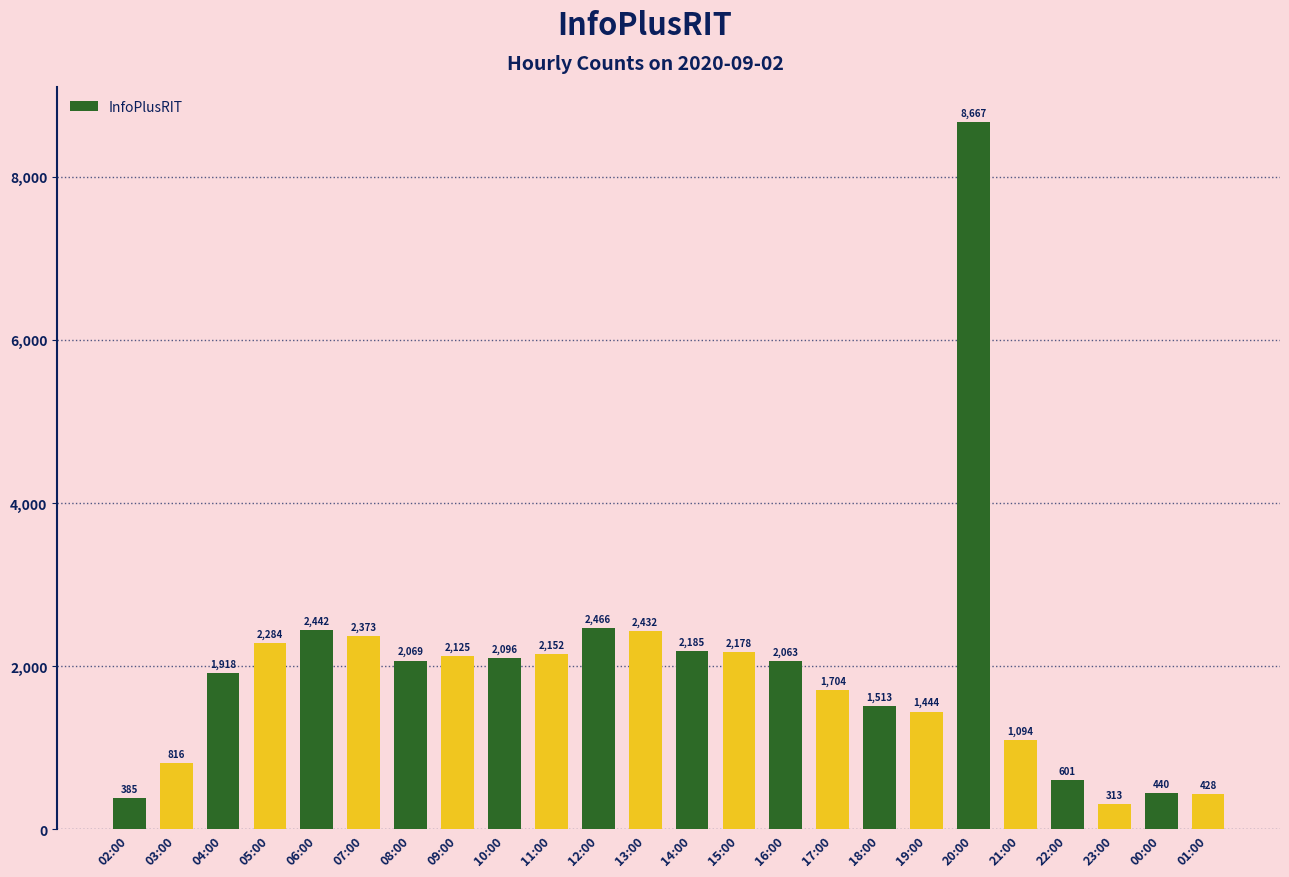

Reading left to right, list all the values displayed in this chart.

02:00=385	03:00=816	04:00=1918	05:00=2284	06:00=2442	07:00=2373	08:00=2069	09:00=2125	10:00=2096	11:00=2152	12:00=2466	13:00=2432	14:00=2185	15:00=2178	16:00=2063	17:00=1704	18:00=1513	19:00=1444	20:00=8667	21:00=1094	22:00=601	23:00=313	00:00=440	01:00=428